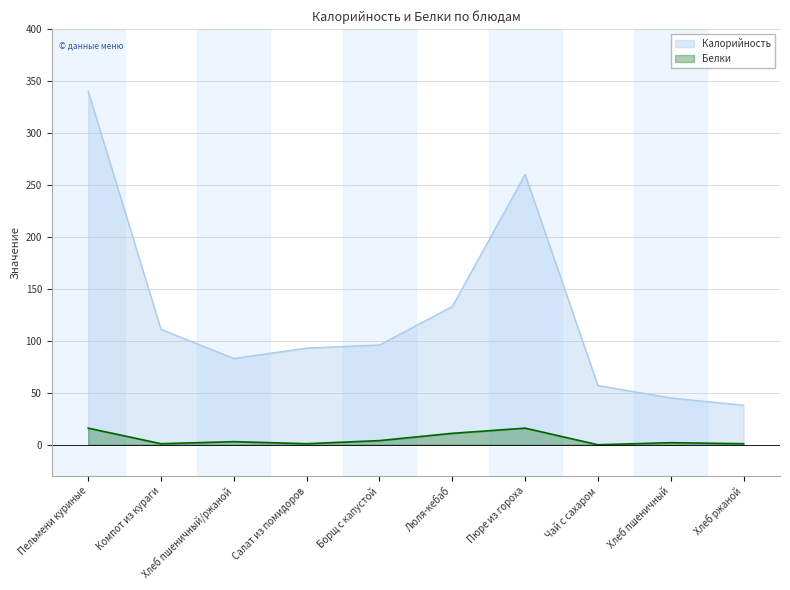

True or false: Калорийность and Белки cross at least once.

False